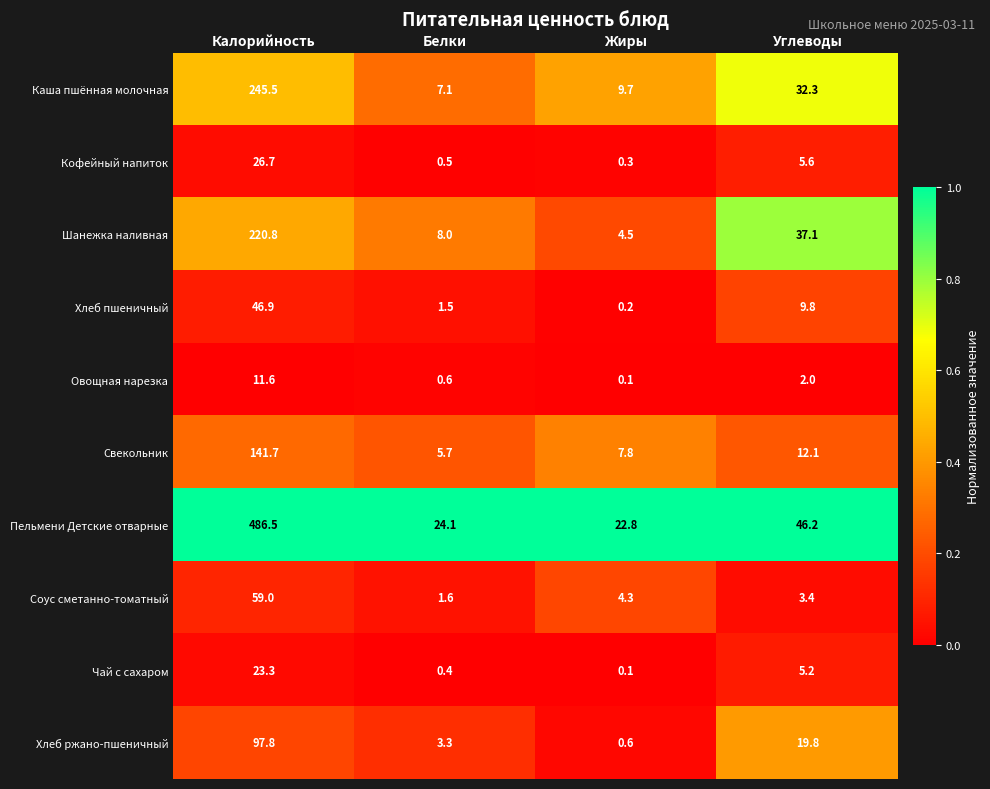

The Чай с сахаром series shows 5.2 at Углеводы. True or false?

True